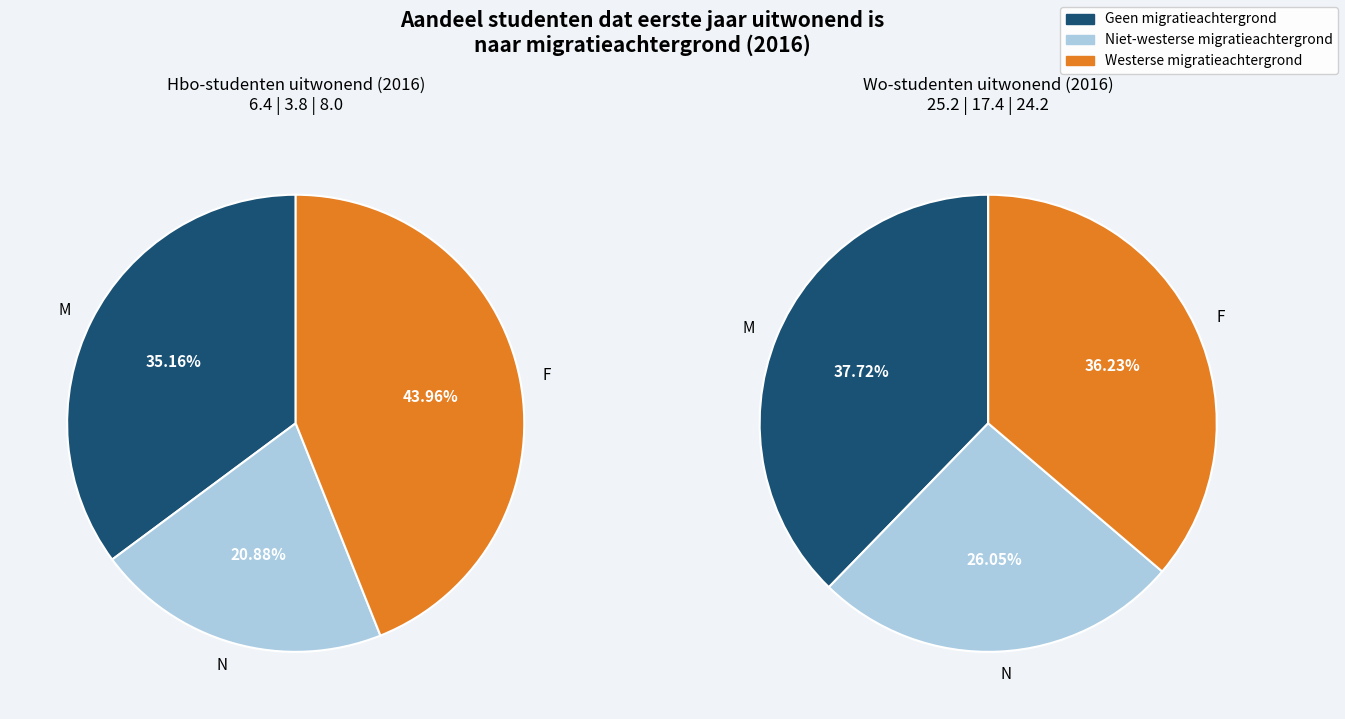

Which slice is the largest?

Westerse migratieachtergrond